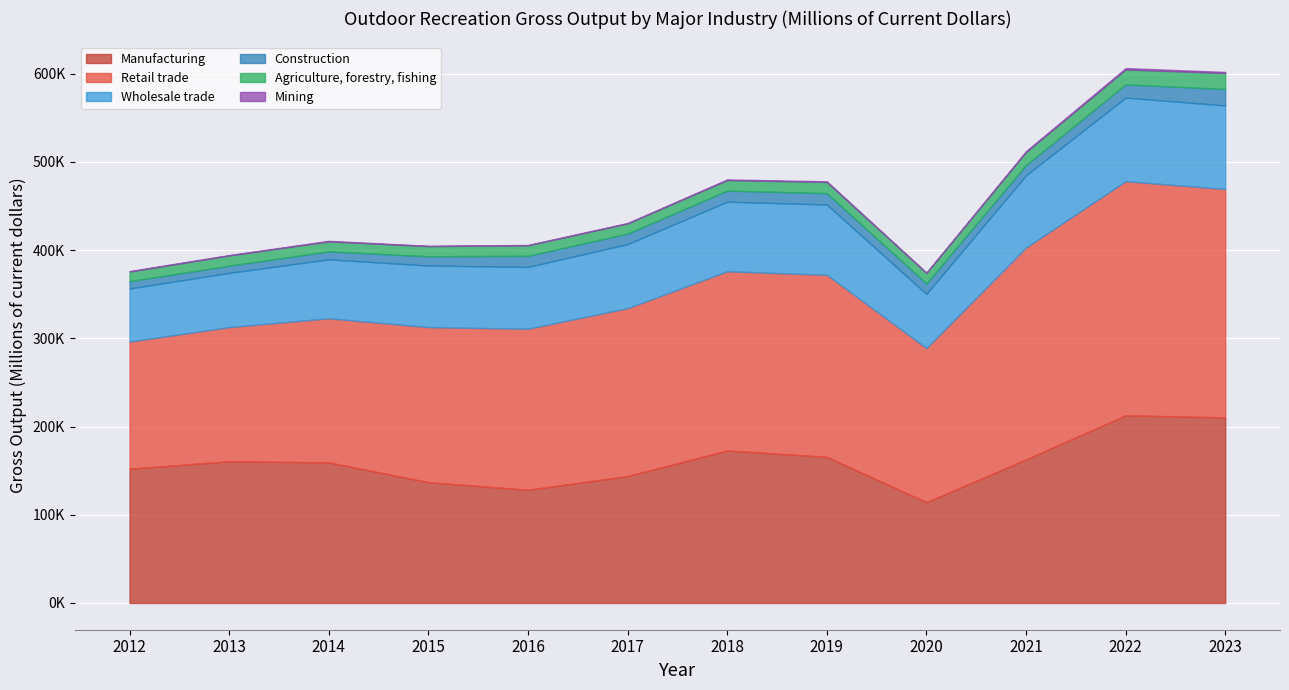

How many values in the Agriculture, forestry, fishing series are below 11959?

6